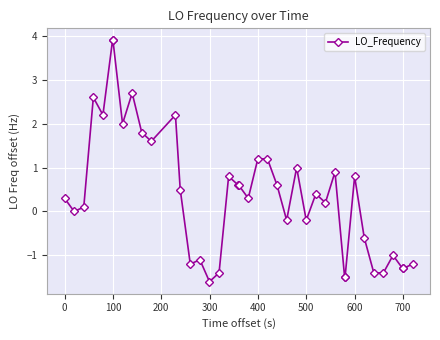

True or false: the data has more than 1 interior local peaks.

True